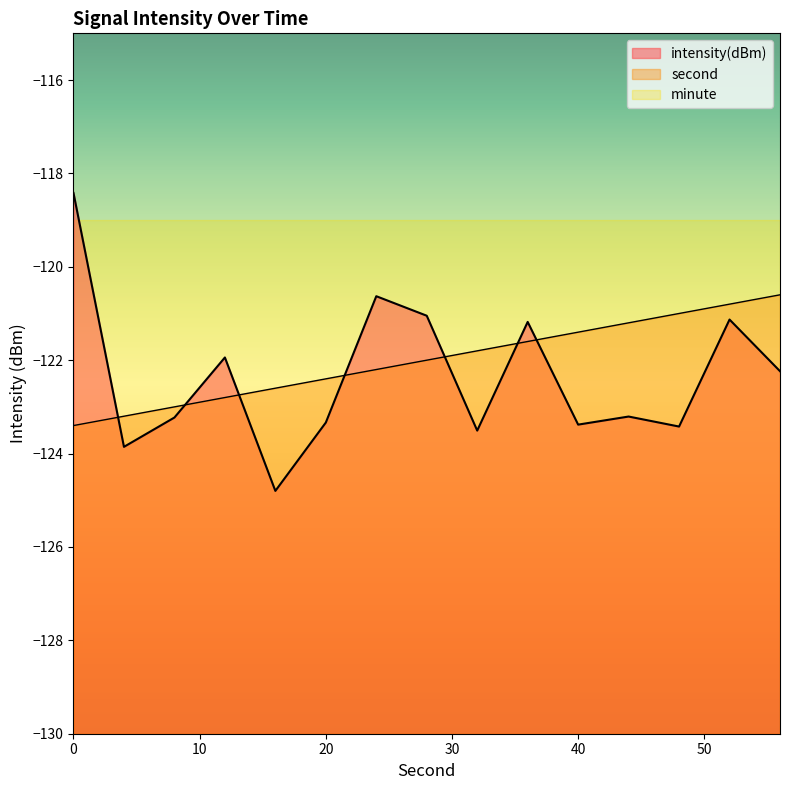

What is the difference between the highest and lowest values at 24?

1.6